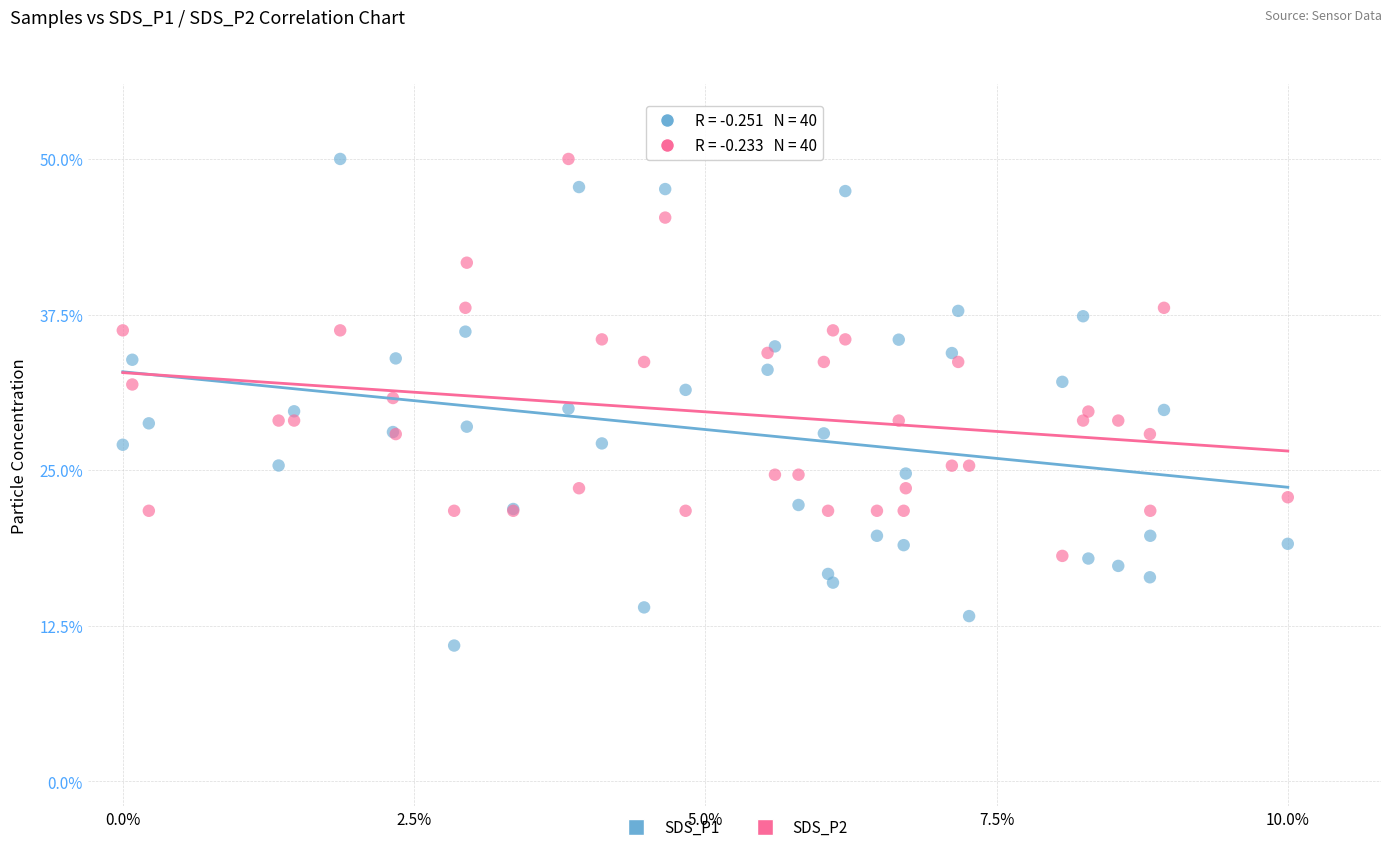

Which series contains the lowest Y value?

SDS_P1